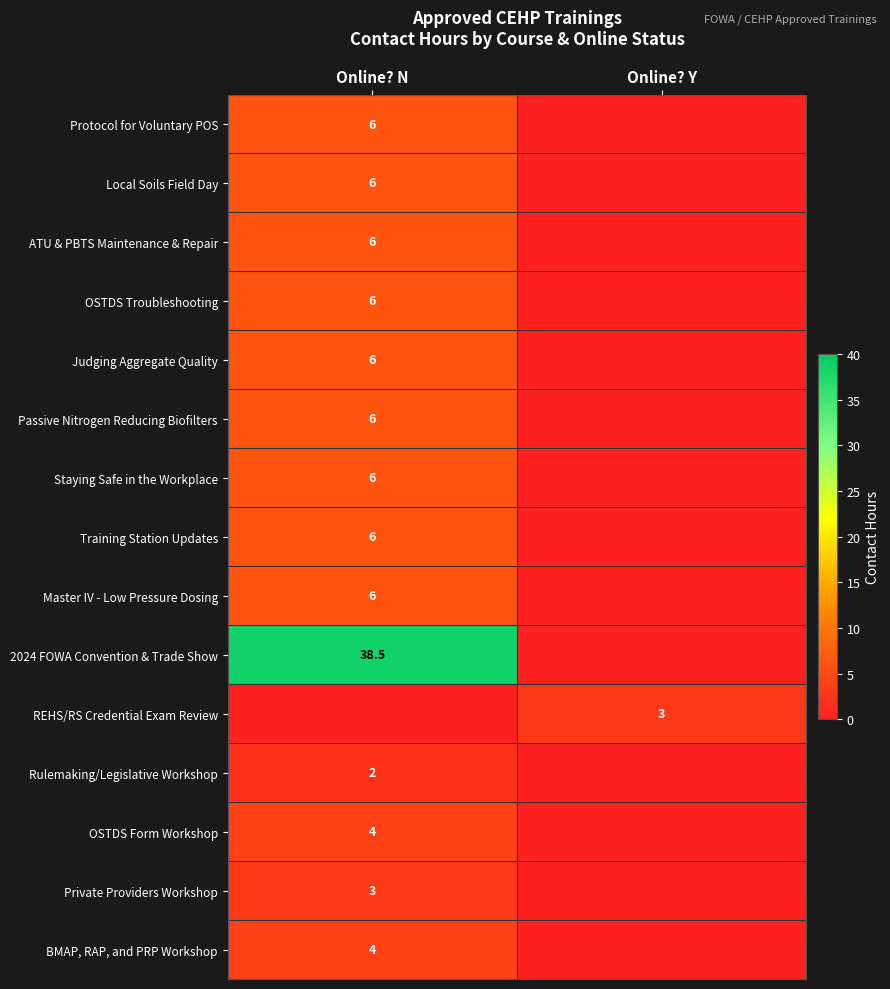

The value of OSTDS Troubleshooting at Online? N is 9.5. True or false?

False